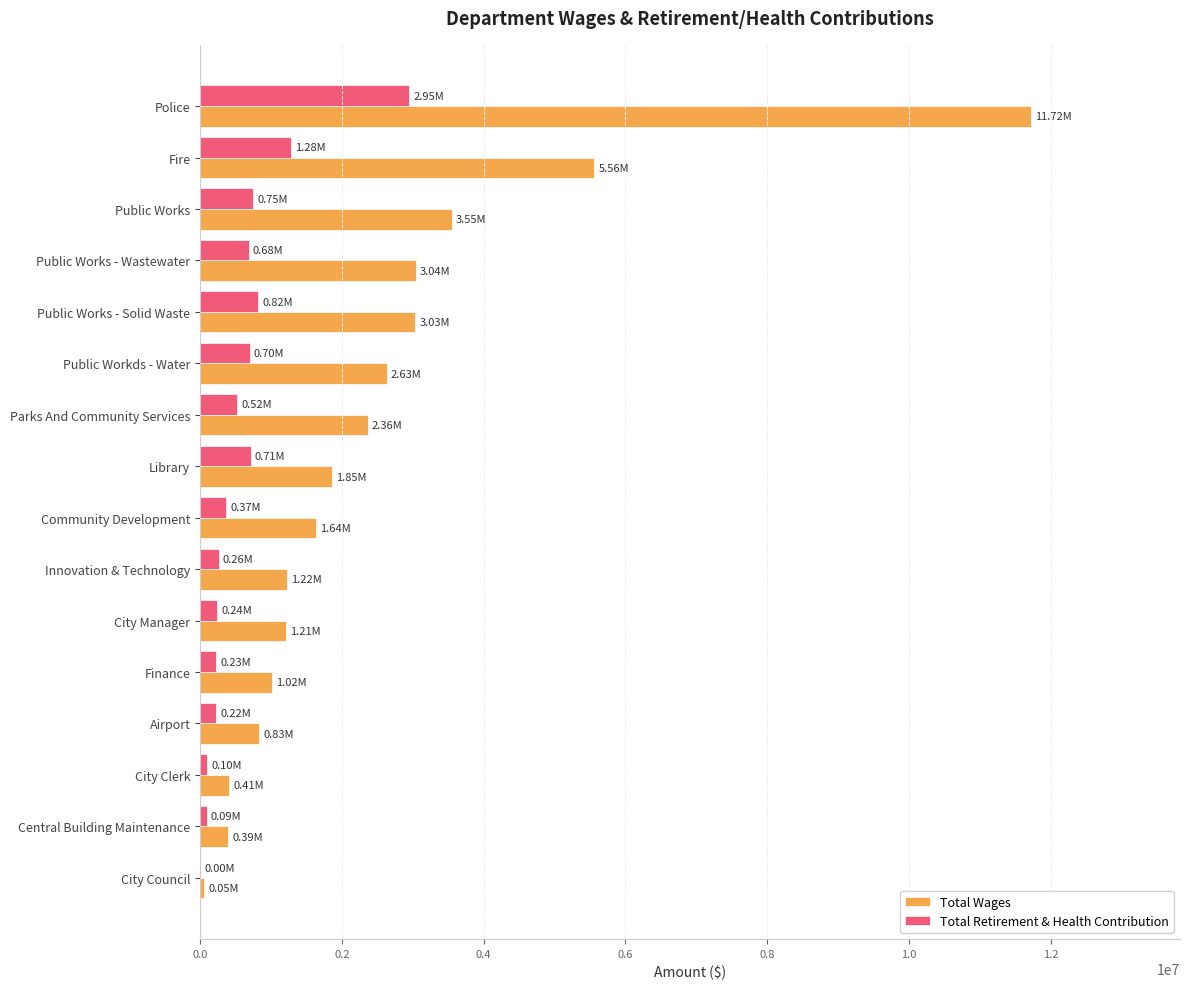

What is the sum of all Total Retirement & Health Contribution values?

9925515